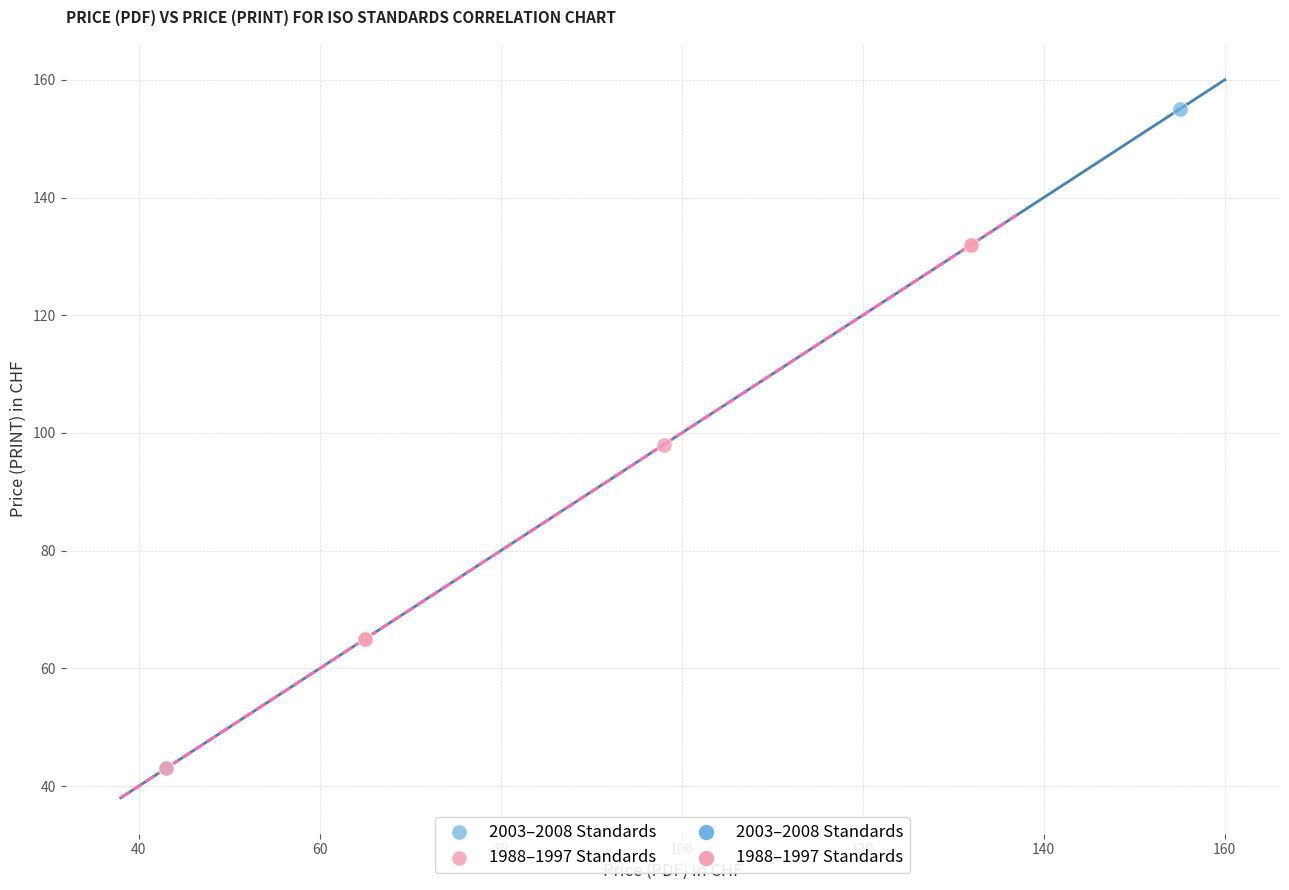

Which series has the largest Y range (max minus min)?

2003–2008 Standards